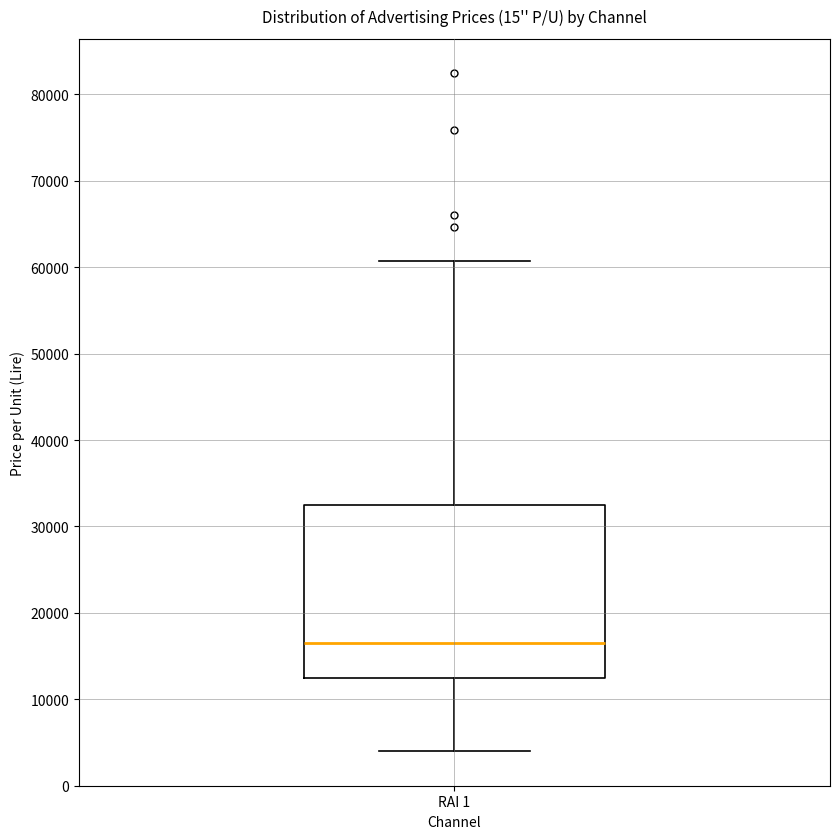

Transcribe this box plot: give where the median line is, the range the box spans, and where the two whiskers end, as read against the y-axis. The values are not printed on the chart, so give them approximately, as read against the axis.

median 17000, box 12000 to 33000, whiskers 4000 to 61000